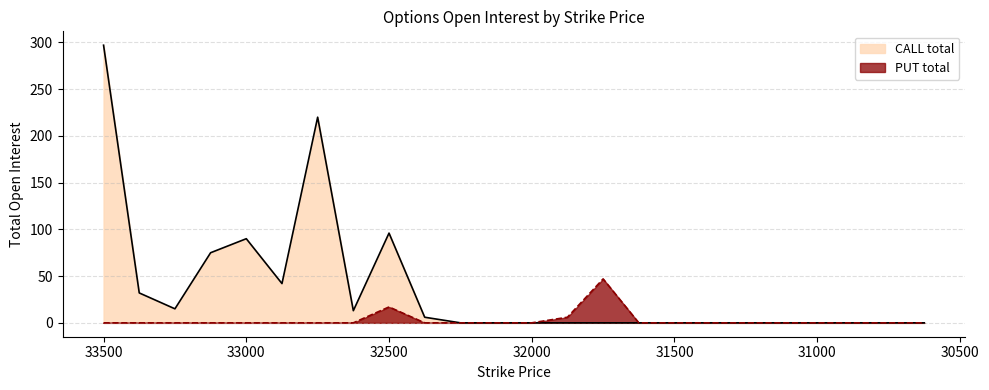

Reading left to right, extract all data points from this chart.

33500=297	33375=32	33250=15	33125=75	33000=90	32875=42	32750=220	32625=13	32500=96	32375=6	32250=0	32125=0	32000=0	31875=0	31750=0	31625=0	31500=0	31375=0	31250=0	31125=0	31000=0	30875=0	30750=0	30625=0